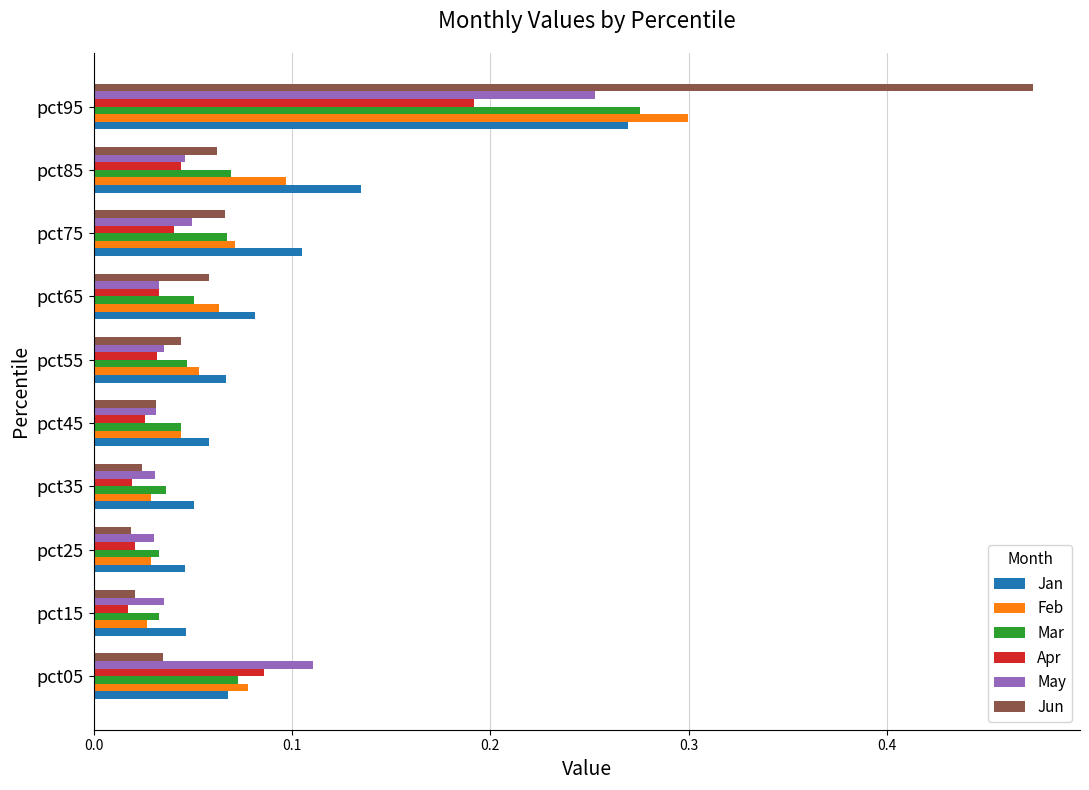

At which label does May reach its peak?

pct95